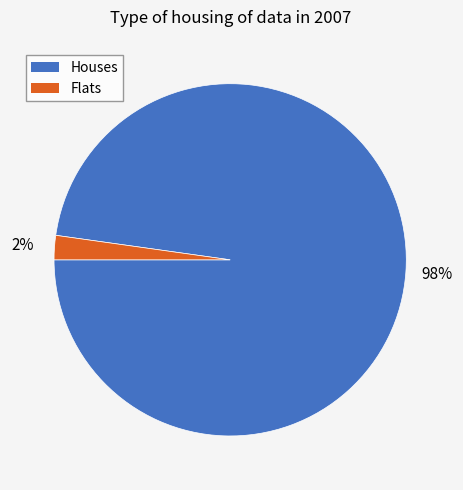

To the nearest percent, what percentage of the pie is Houses?

98%